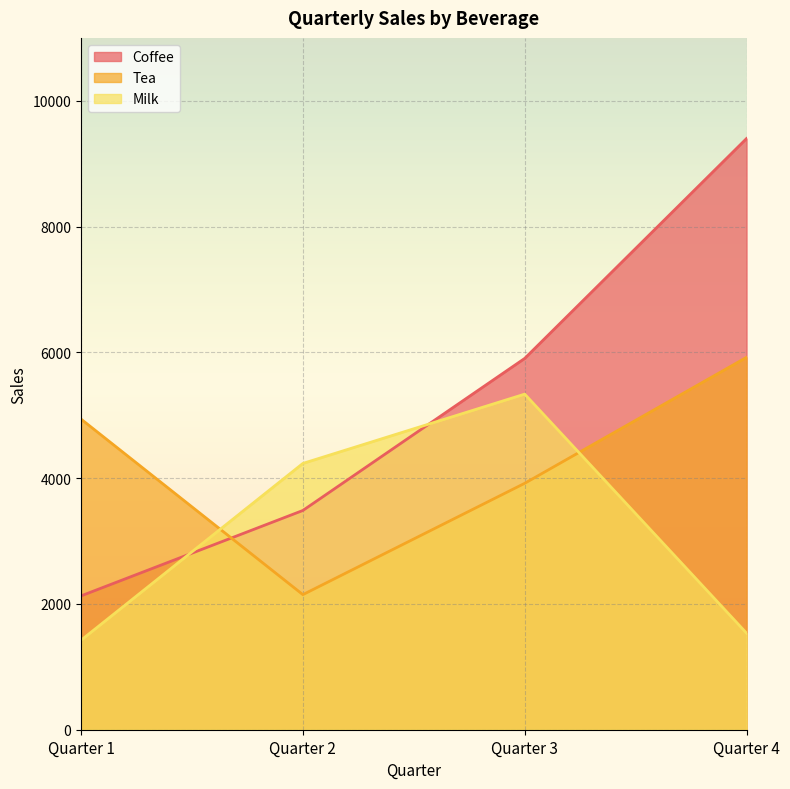

What is the minimum value for Coffee?

2128